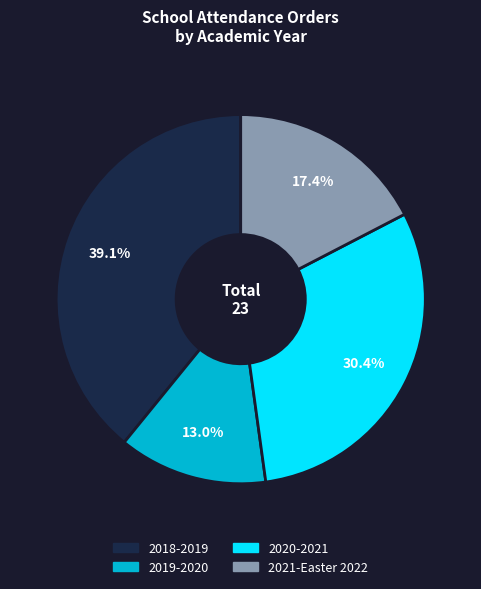

Between 2020-2021 and 2019-2020, which is larger?

2020-2021